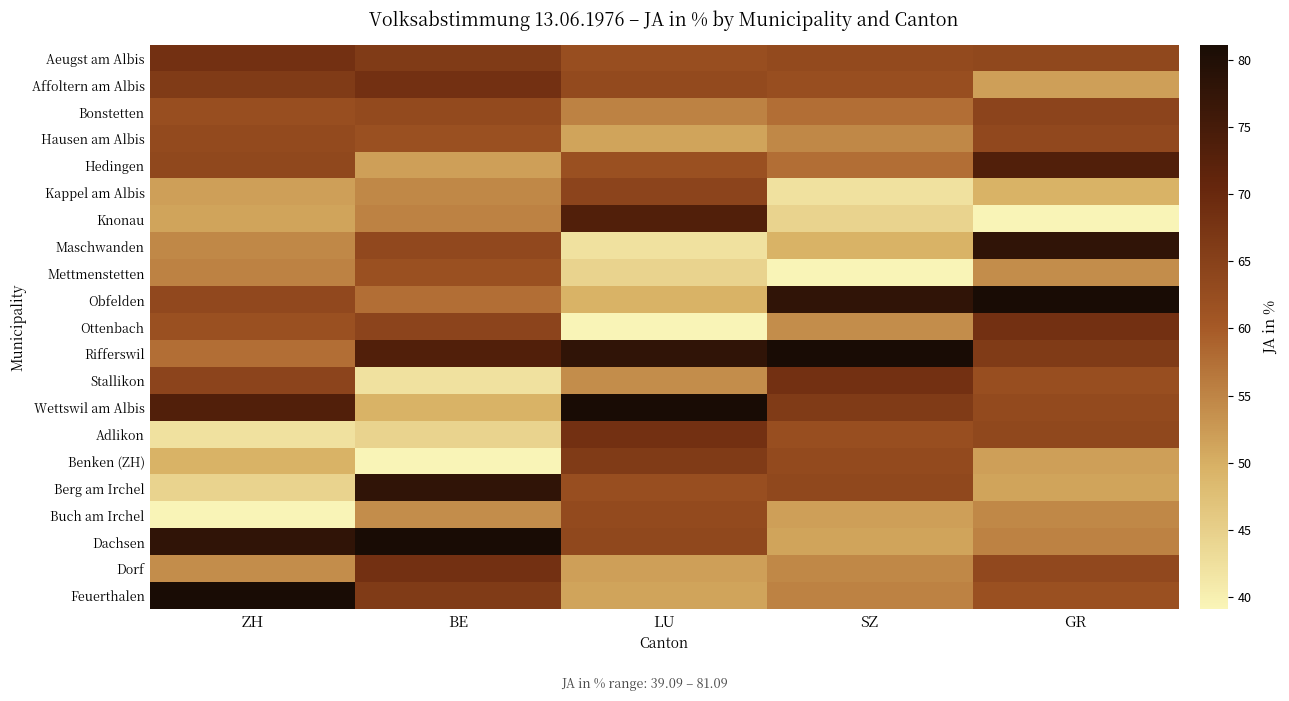

What is the total value across all series at ZH?

1245.6